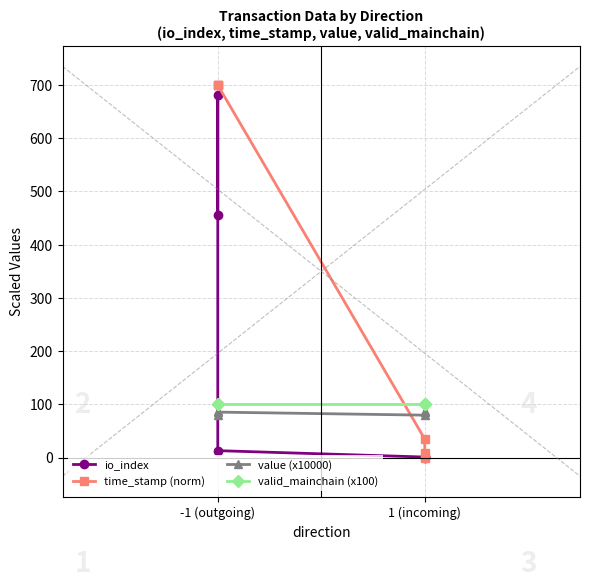

What is the maximum value shown in the chart?

700.0